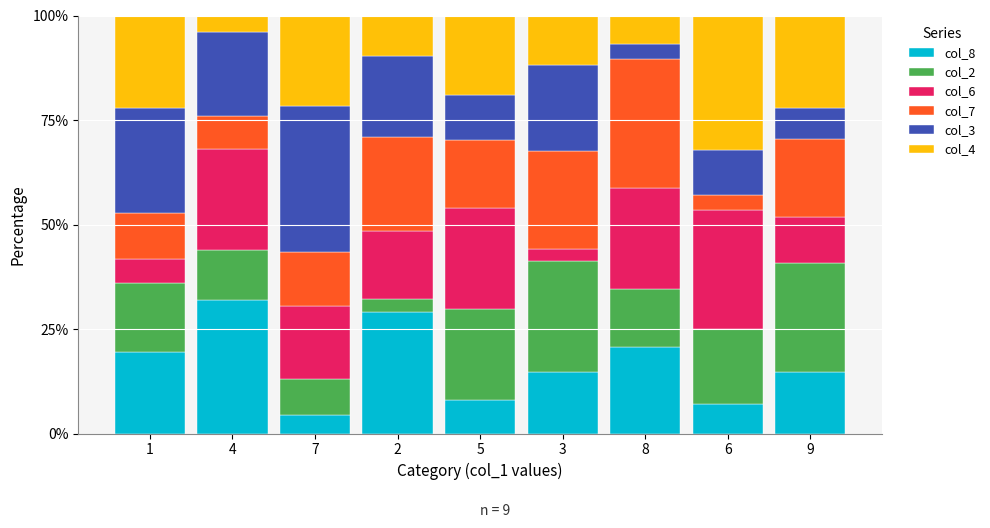

What is the minimum value for col_8?

4.3